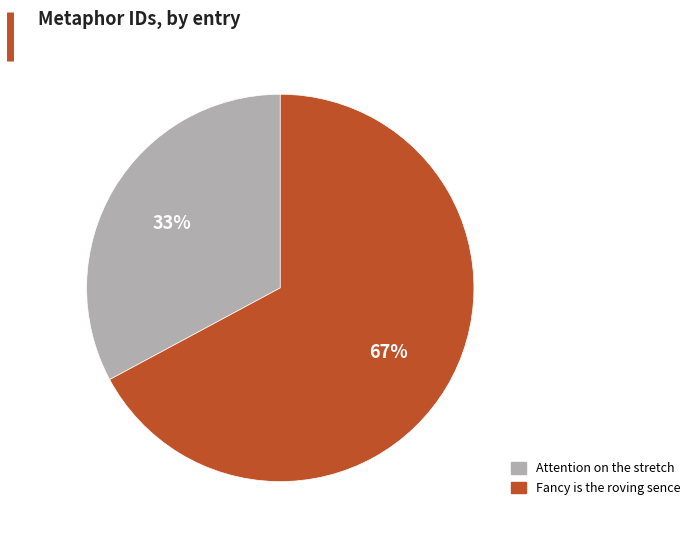

How many segments does this pie chart have?

2